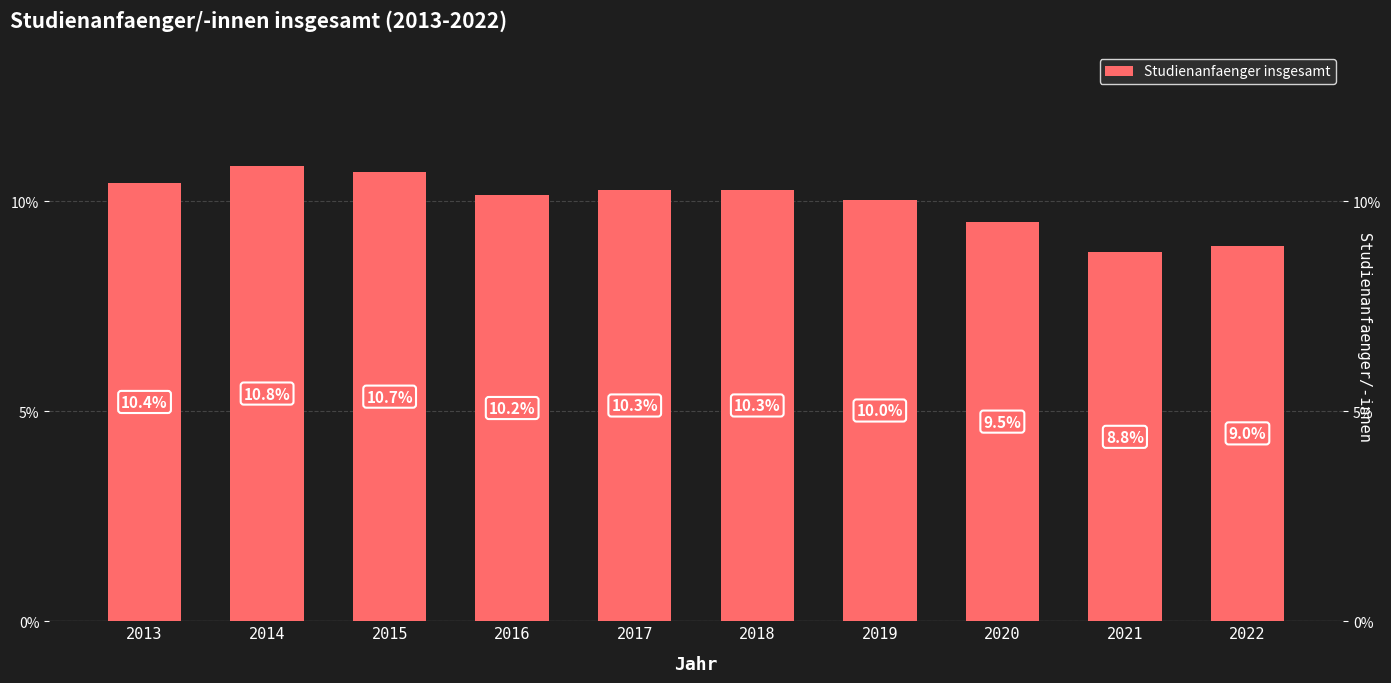

The value at 2017 is 4835. True or false?

False